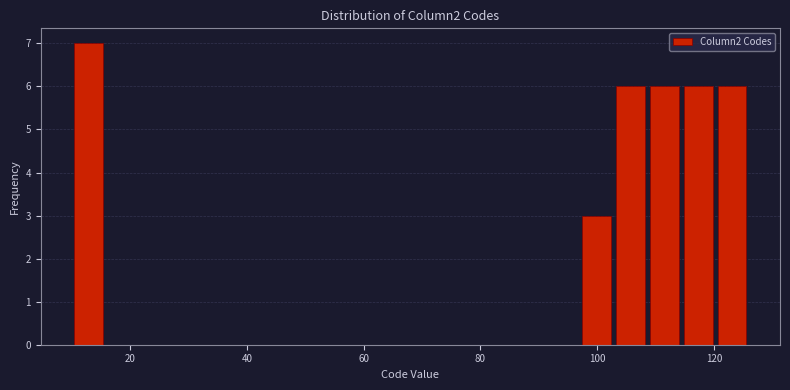

Read against the x-axis, roughly where is the centre of the tallest bar?

12